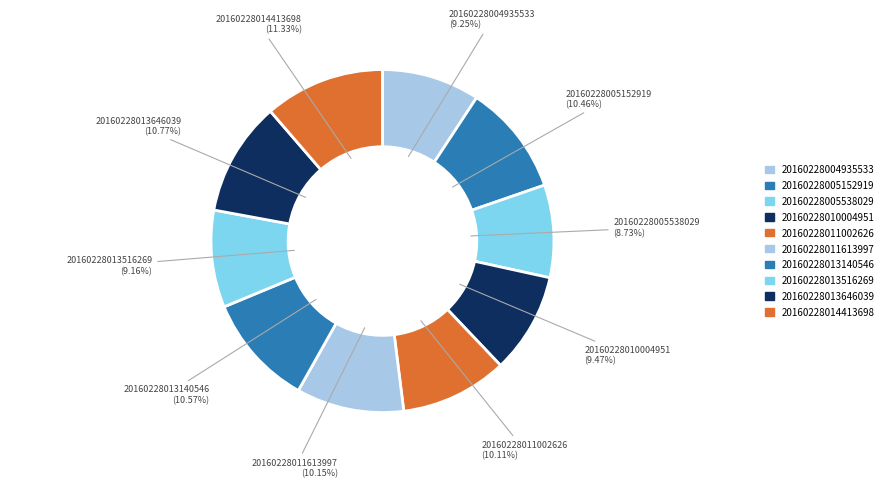

How much of the chart is everything except 20160228005538029?

91.3%